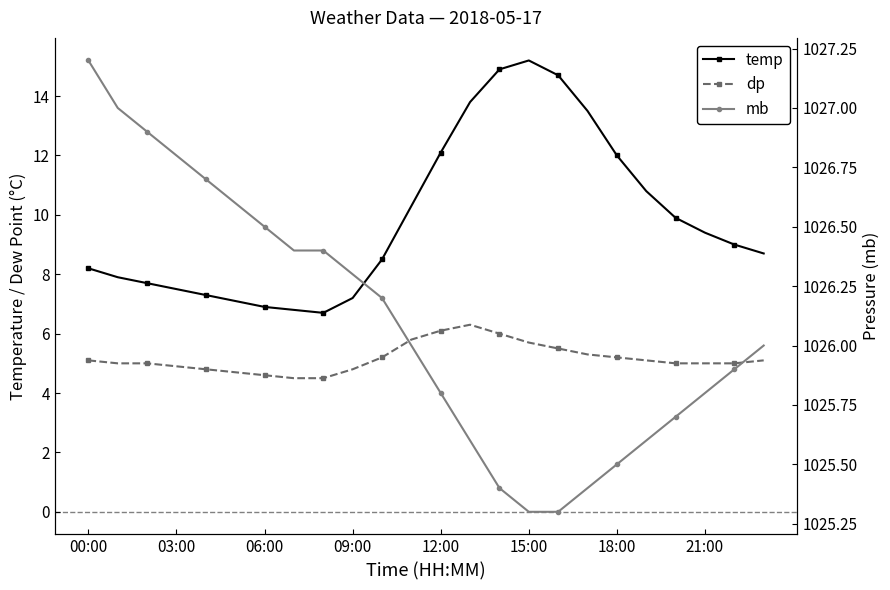

At which category is the sum across all series the highest?

14